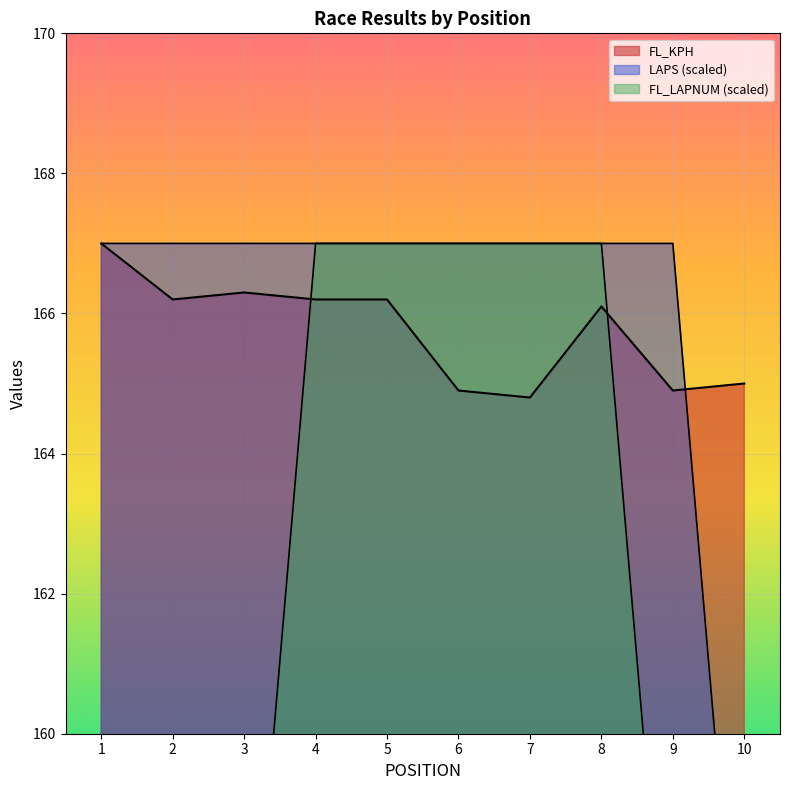

How many values in the FL_LAPNUM series are below 167?

5